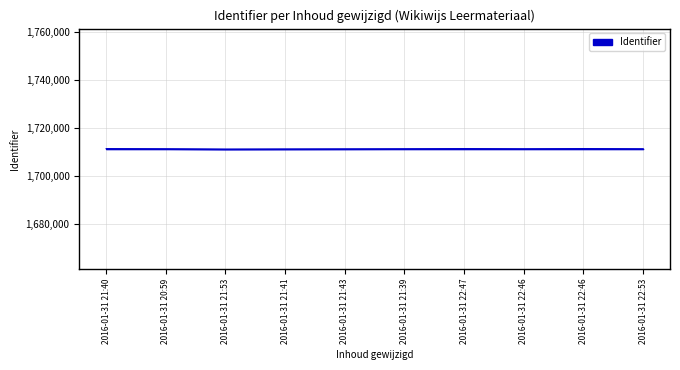

Is this an area chart (filled region under the line)?

Yes